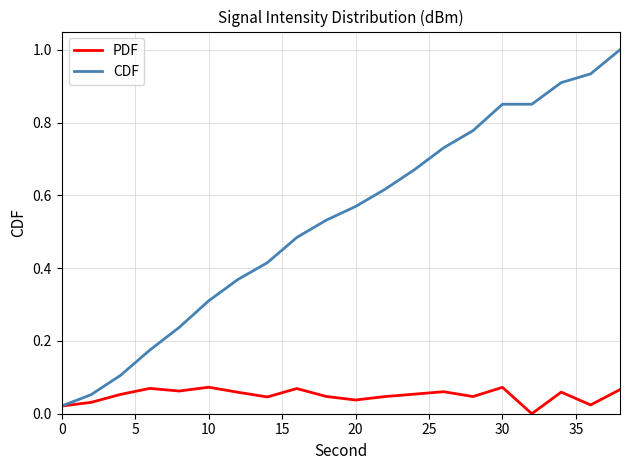

Count the number of data series in this chart.

2